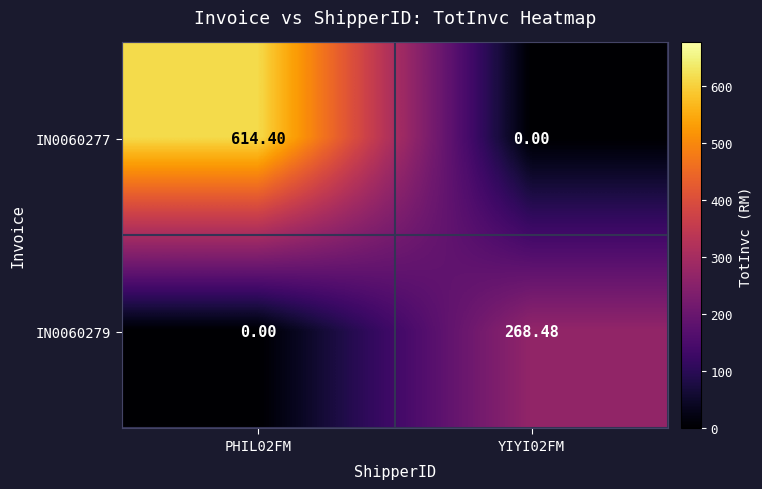

At which category is the sum across all series the highest?

PHIL02FM